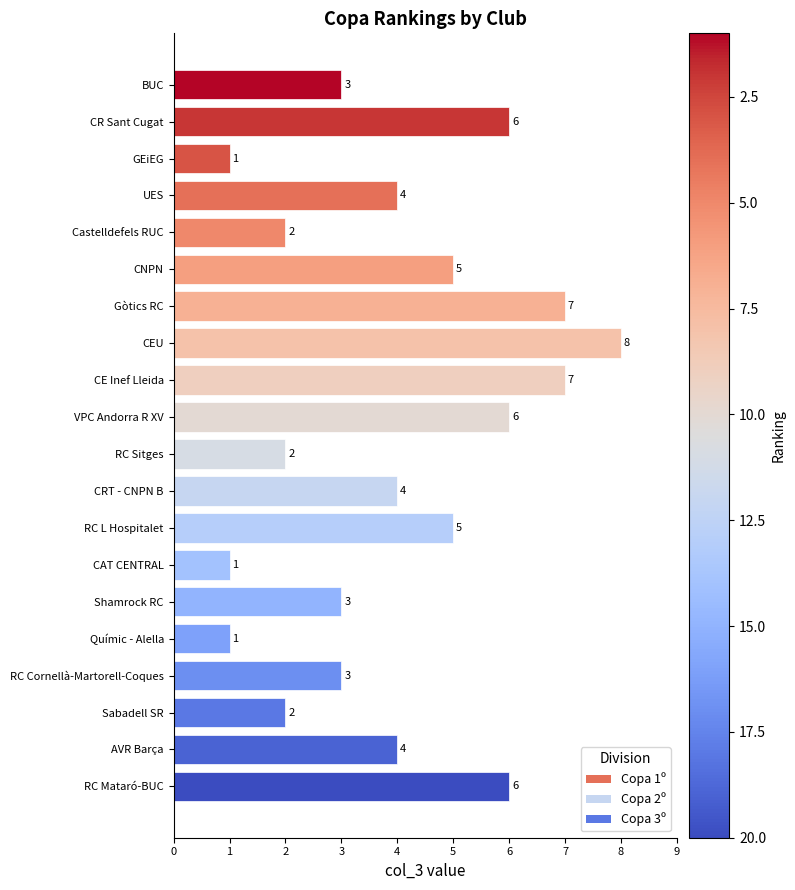

How many values are between 2 and 6?

14